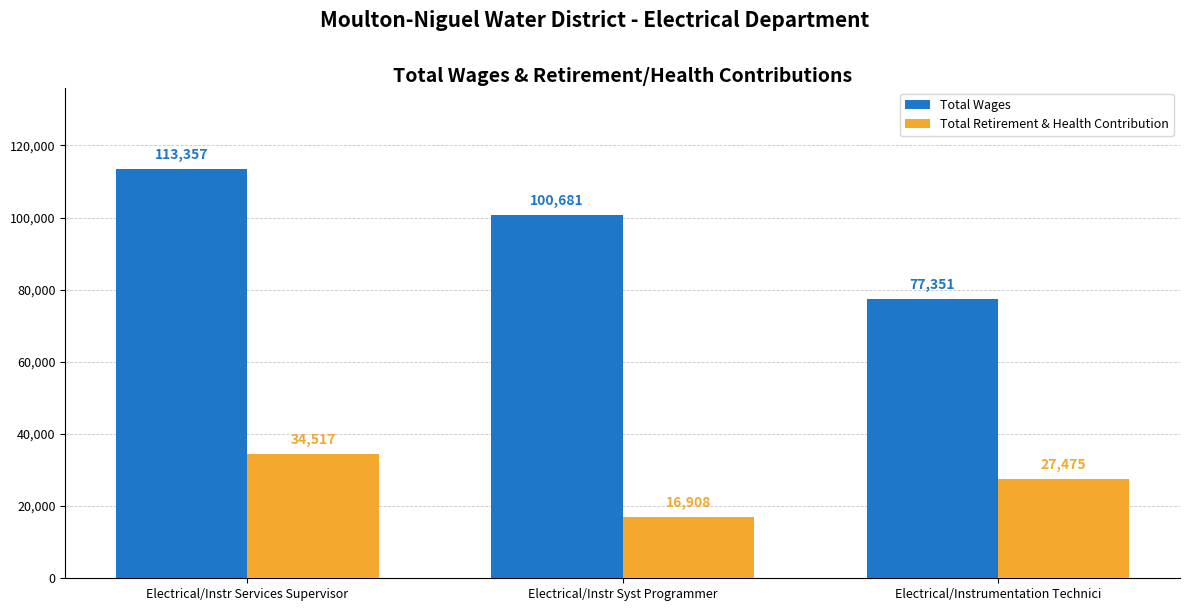

What is the difference between the maximum and minimum values in the Total Wages series?

36006